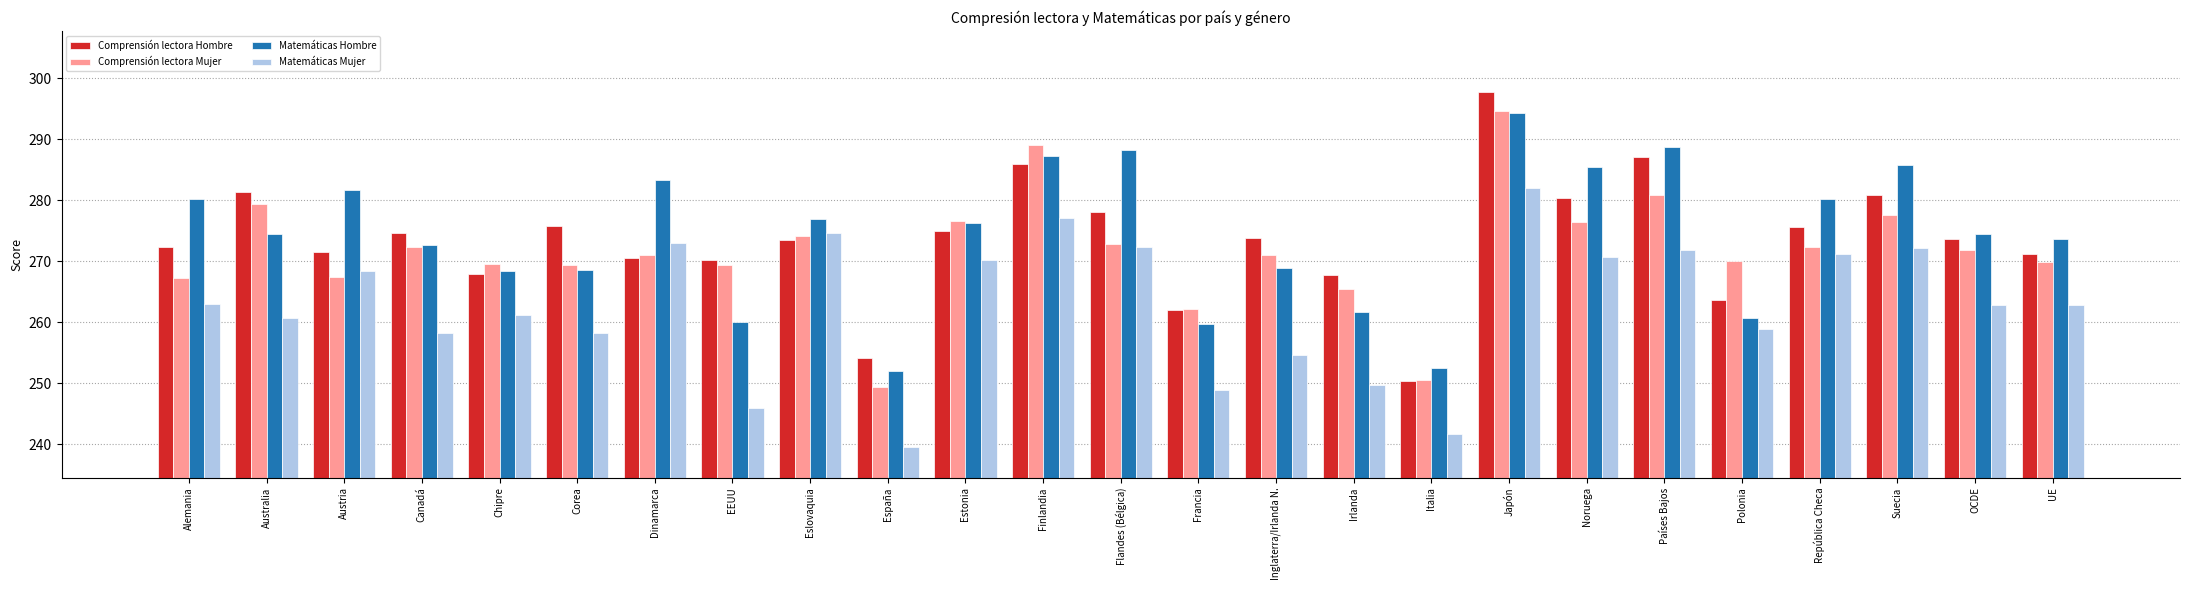

Which category has the lowest value in the Matemáticas Mujer series?

España